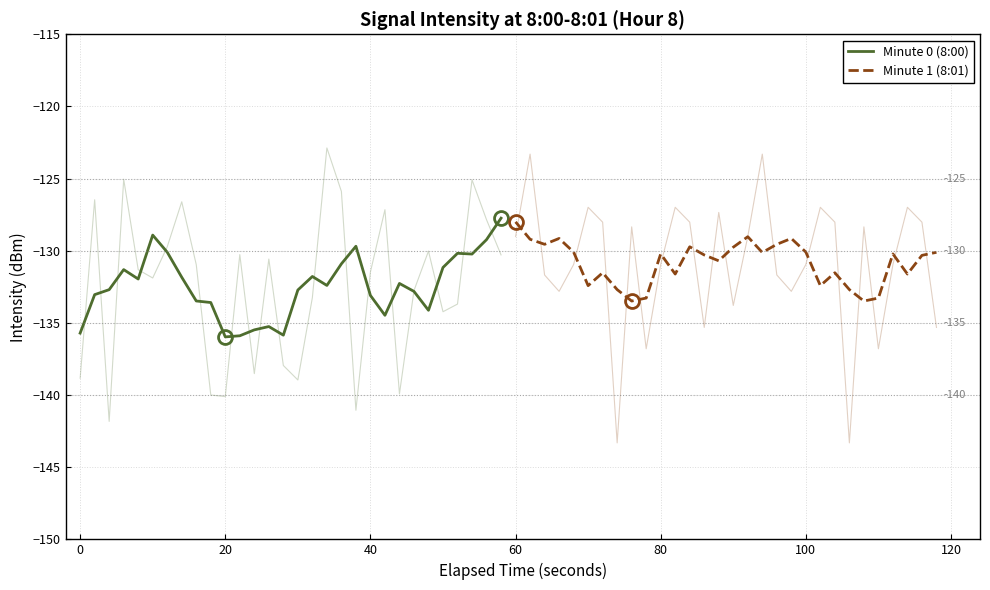

In Minute 0 (8:00), how many points are lower than both neighbors (excluding endpoints)?

7